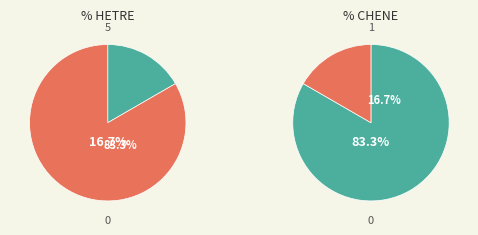

Does CHENE account for over 50% of the chart?

No